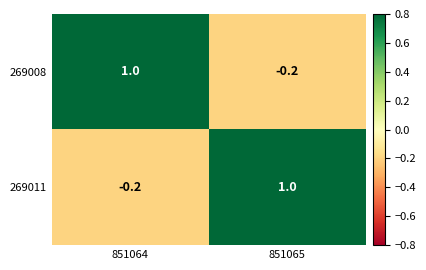

What is the spread (max minus min) of values at 851065?

1.2